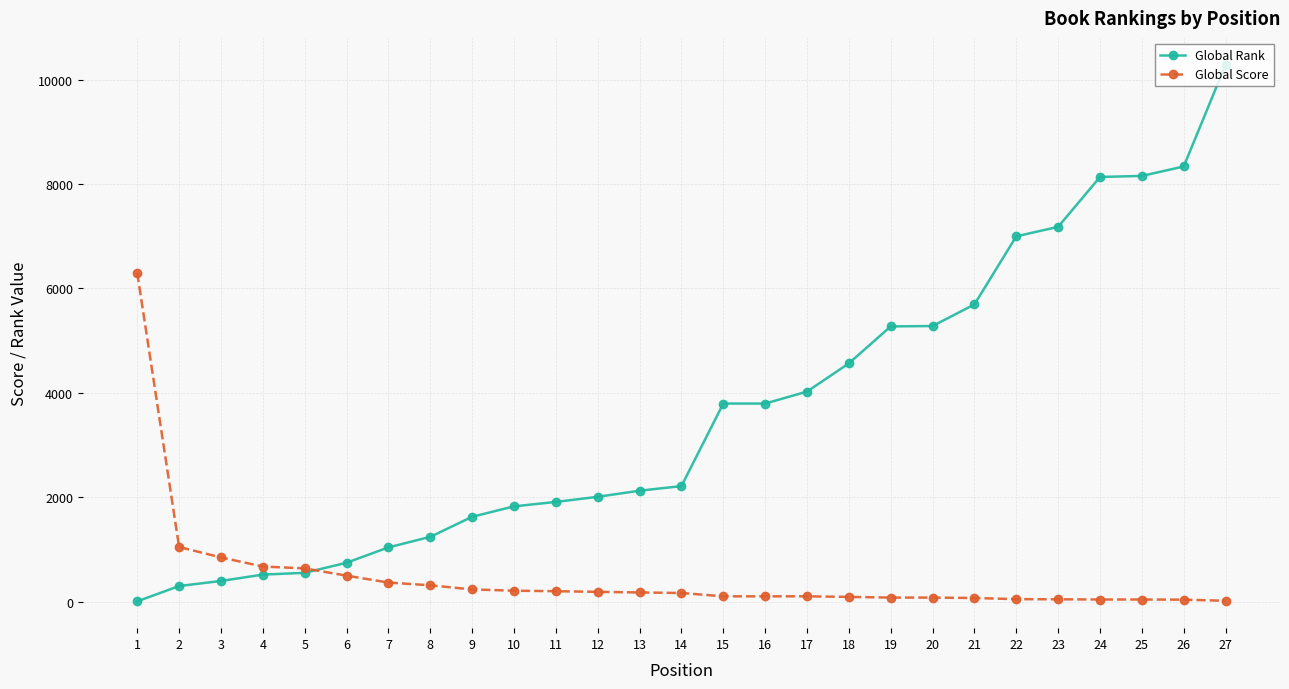

At which category is the sum across all series the highest?

27